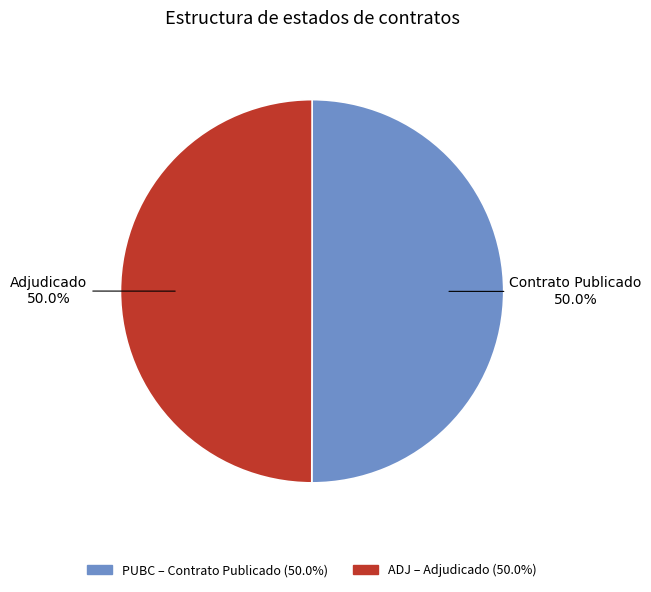

Count the number of slices in the pie.

2